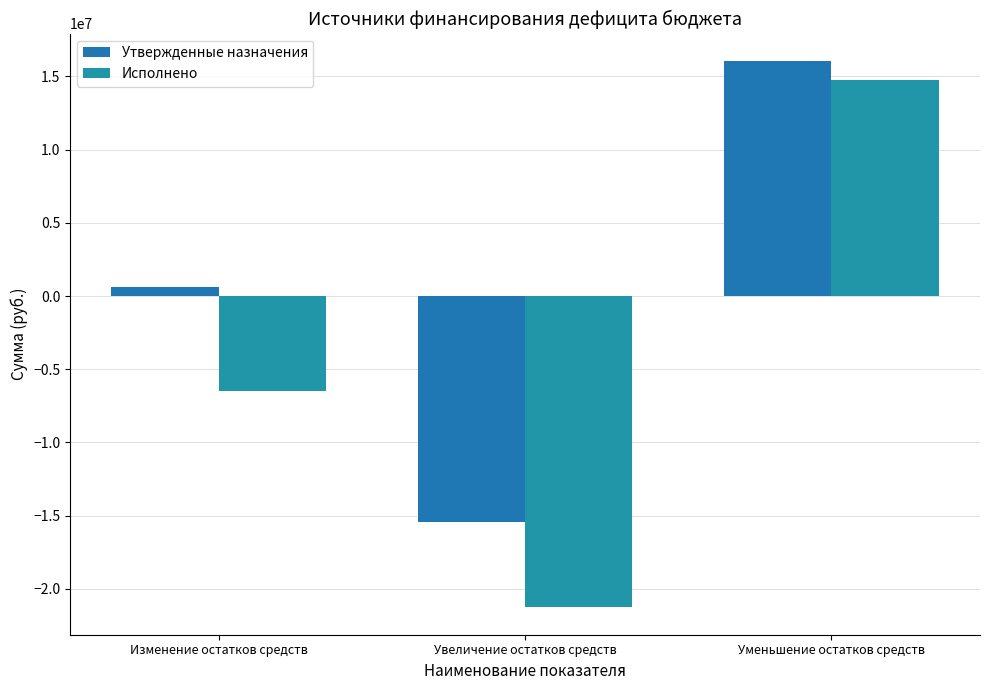

What is the difference between the maximum and minimum values in the Утвержденные назначения series?

31479383.0